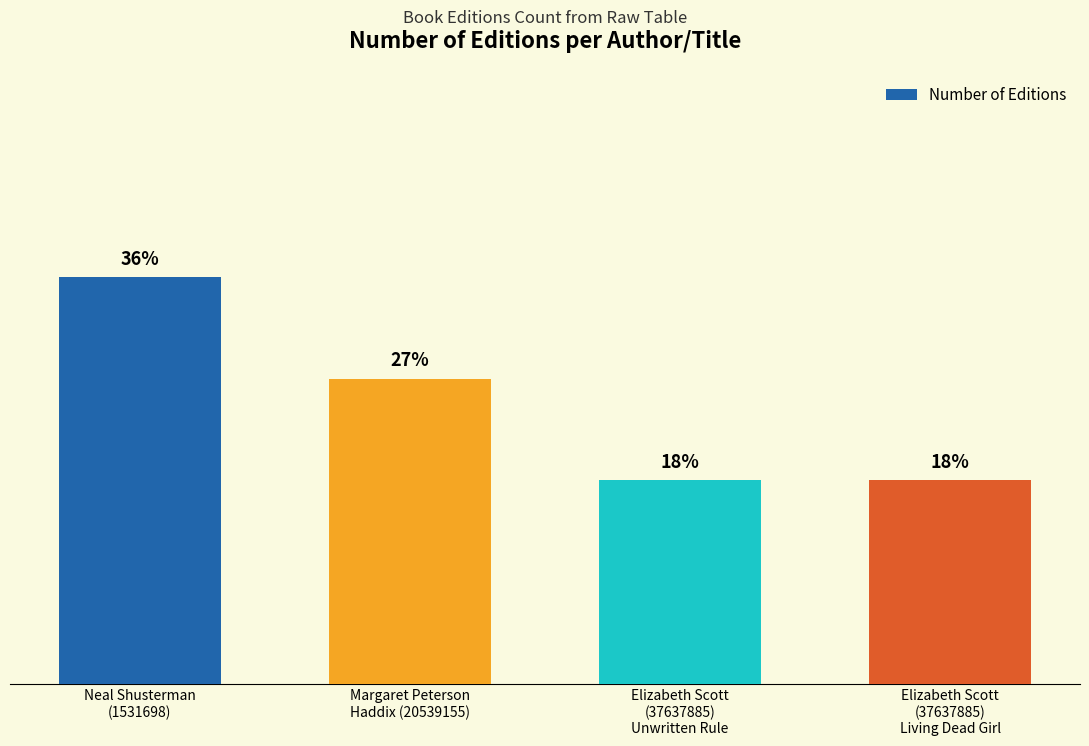

Reading right to left, list all the values displayed in this chart.

2	2	3	4